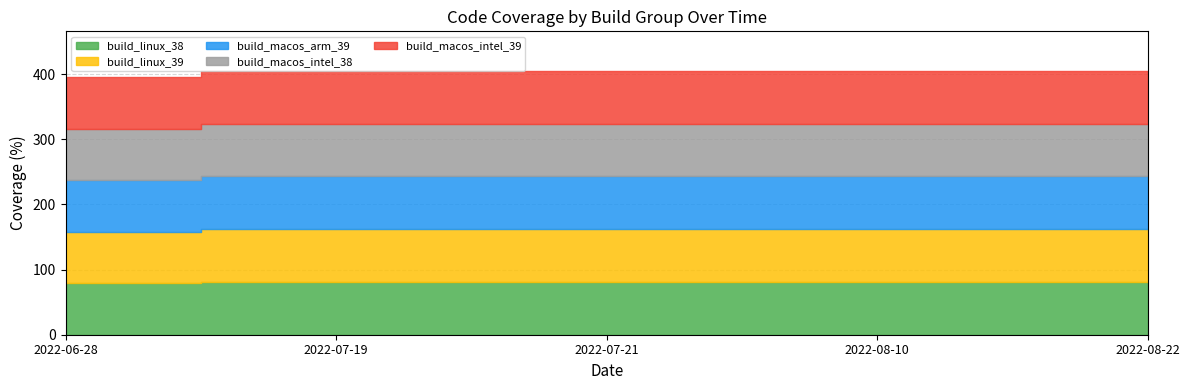

The build_linux_39 series shows 81 at 2022-07-19. True or false?

True